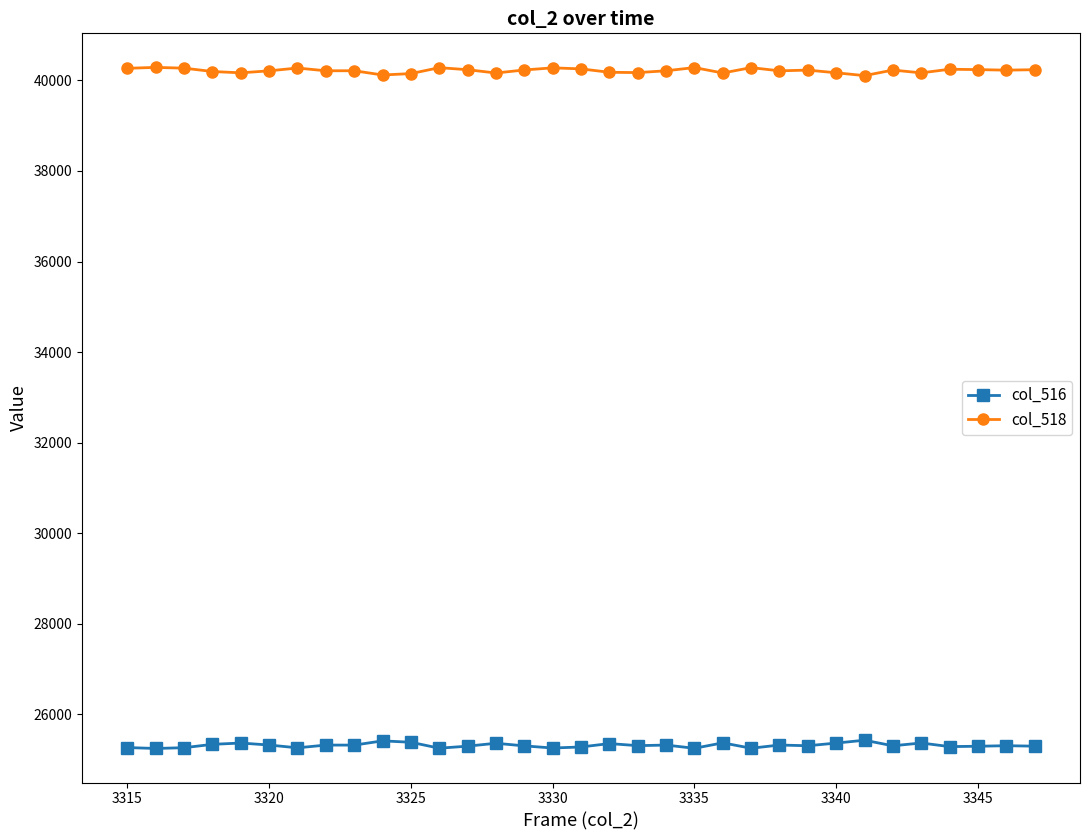

List the series in order of their overall mean, lowest first.

col_516, col_518